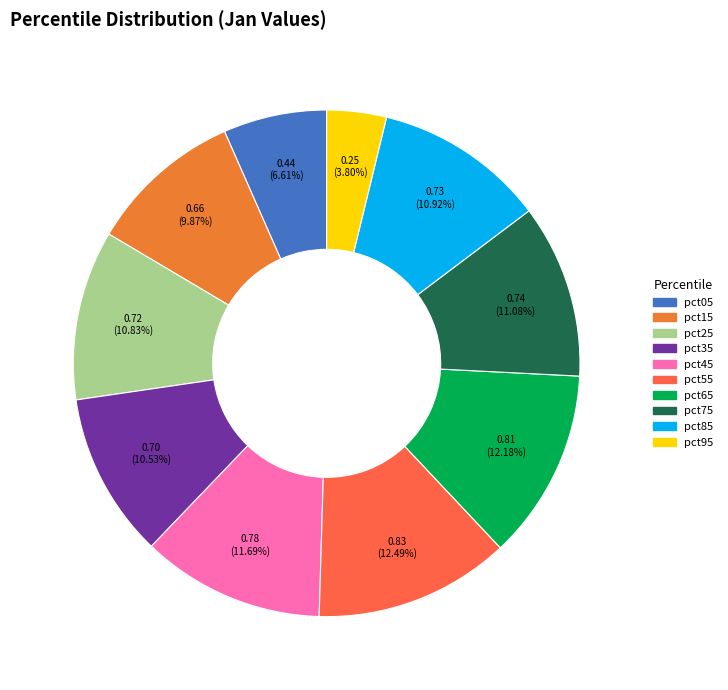

Which slice is the largest?

pct55